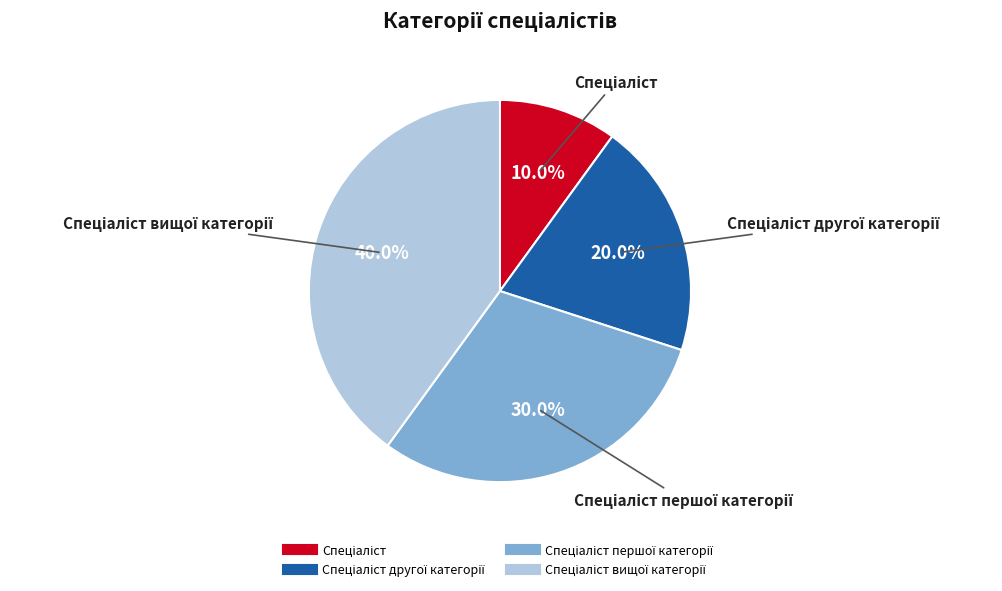

Is there any slice that represents more than half of the pie?

No